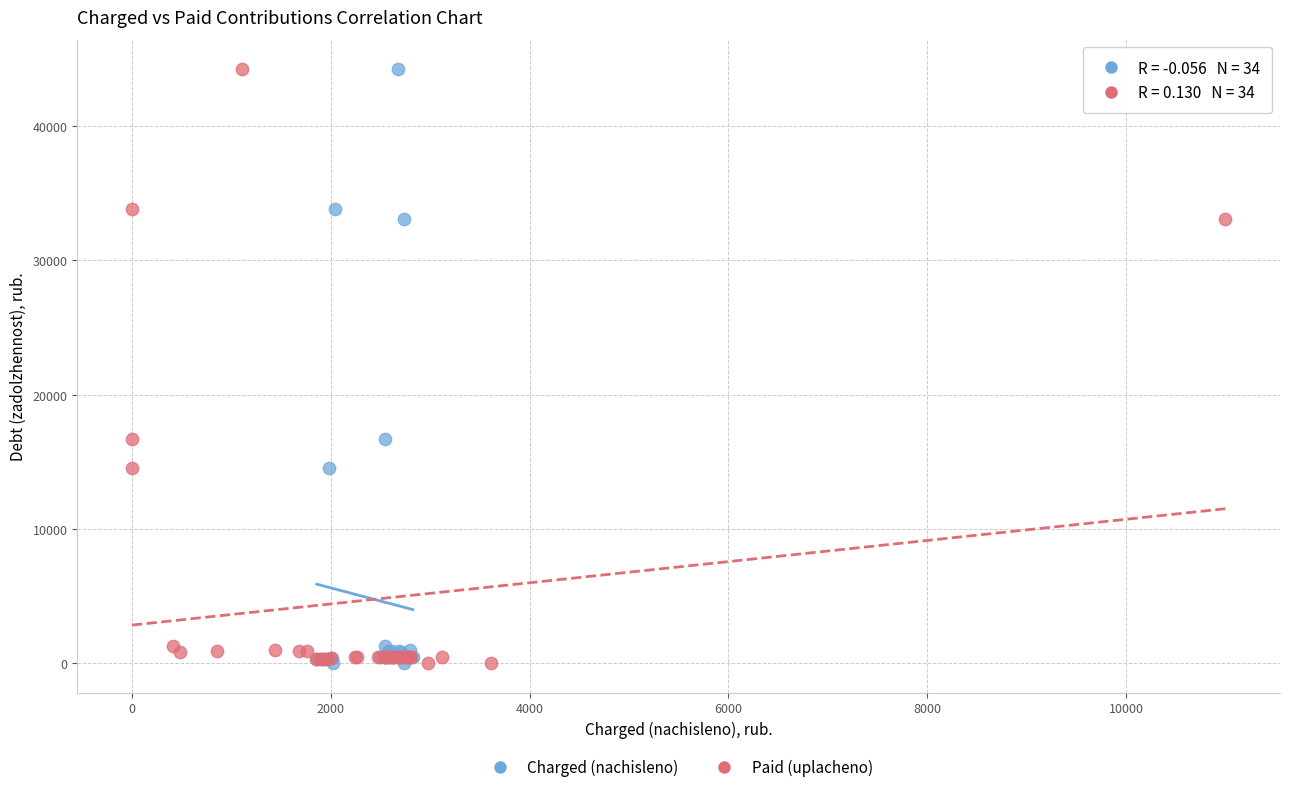

What are all the series names shown in the legend?

Charged (nachisleno), Paid (uplacheno)